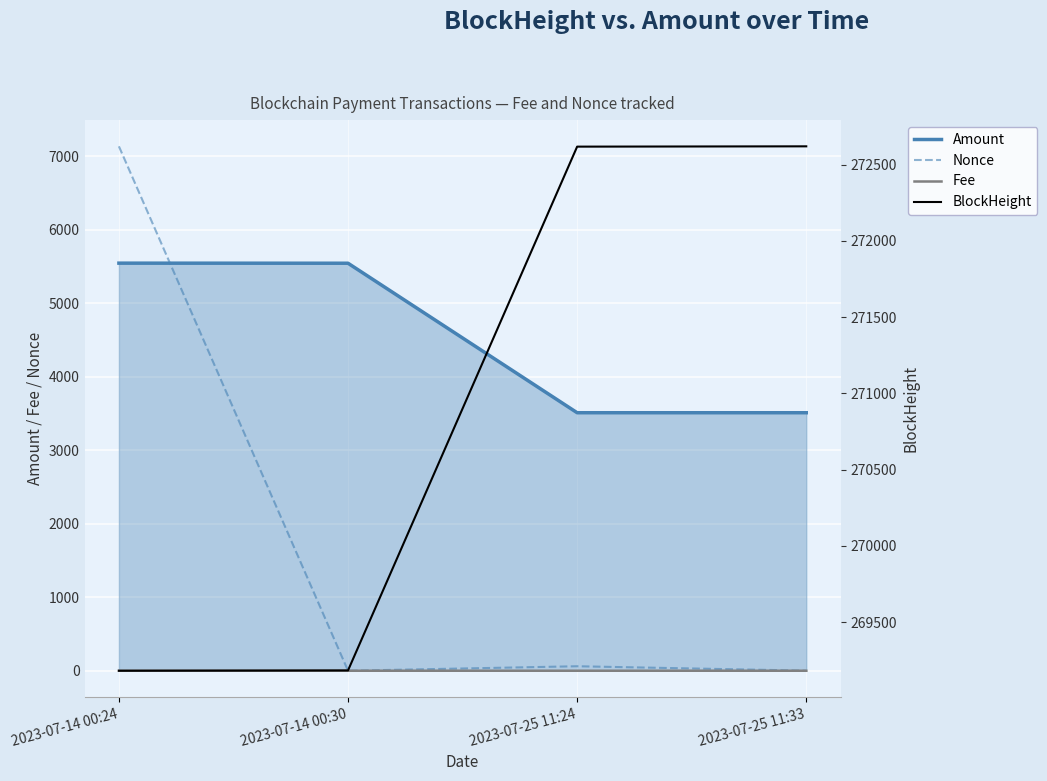

How many lines are shown in the chart?

4